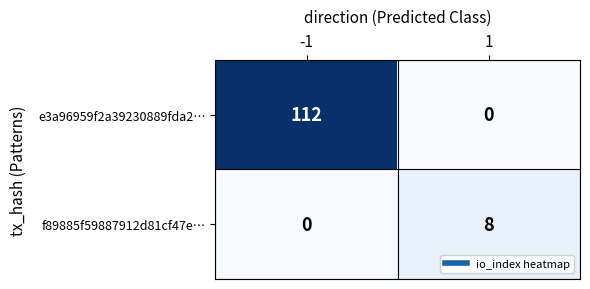

Is it true that e3a96959f2a39230889fda2… equals -70 at 1?

False